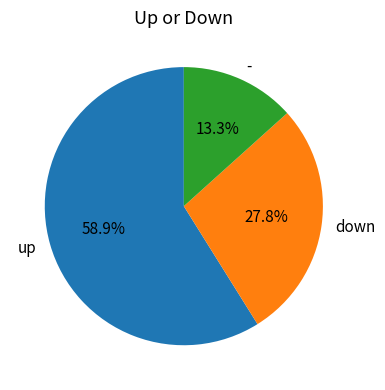

To the nearest percent, what is the combined percentage of down and -?

41%